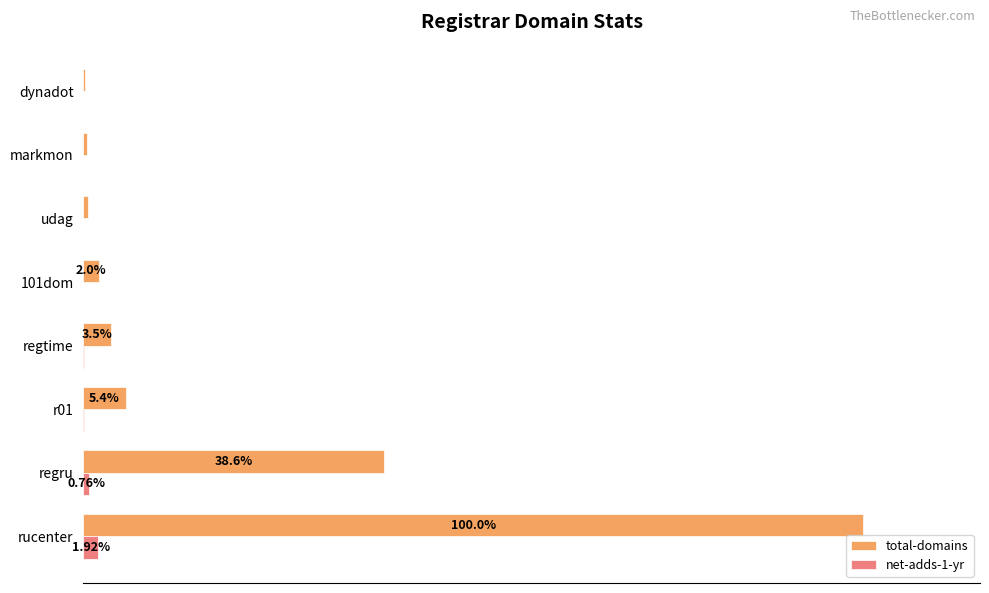

What are all the series names shown in the legend?

total-domains, net-adds-1-yr